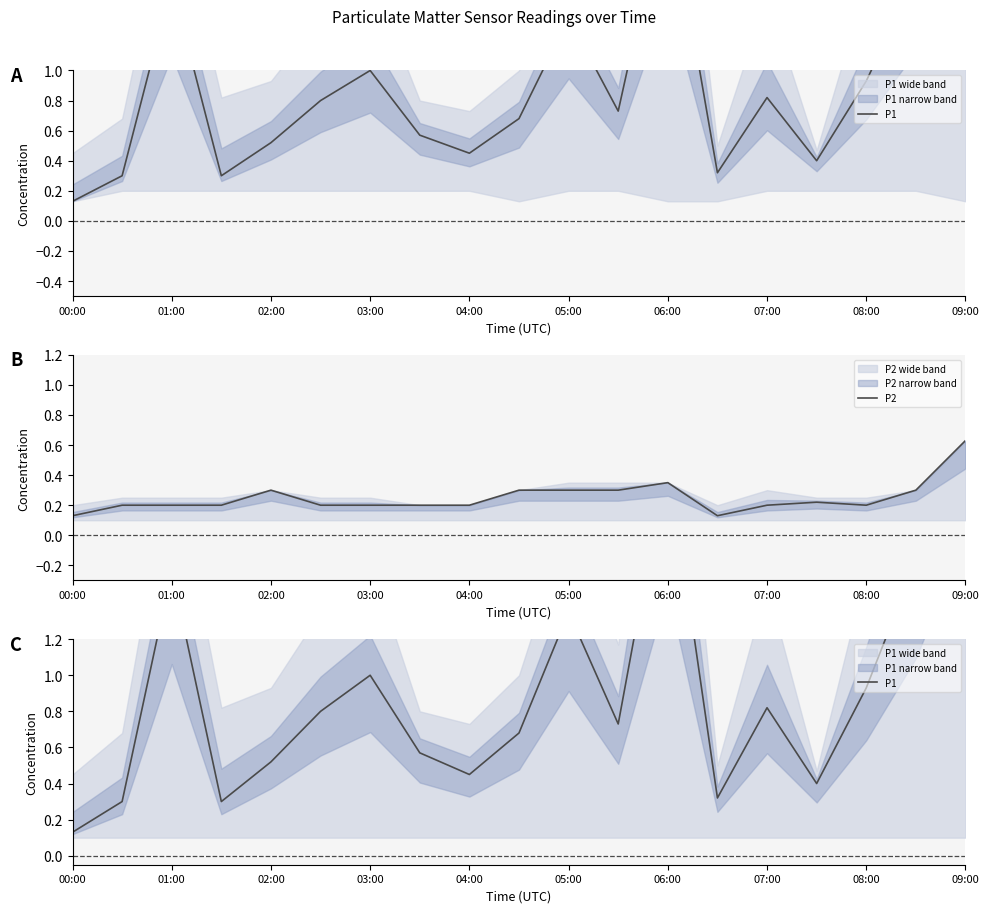

What is the lowest value of the P1 series?

0.1